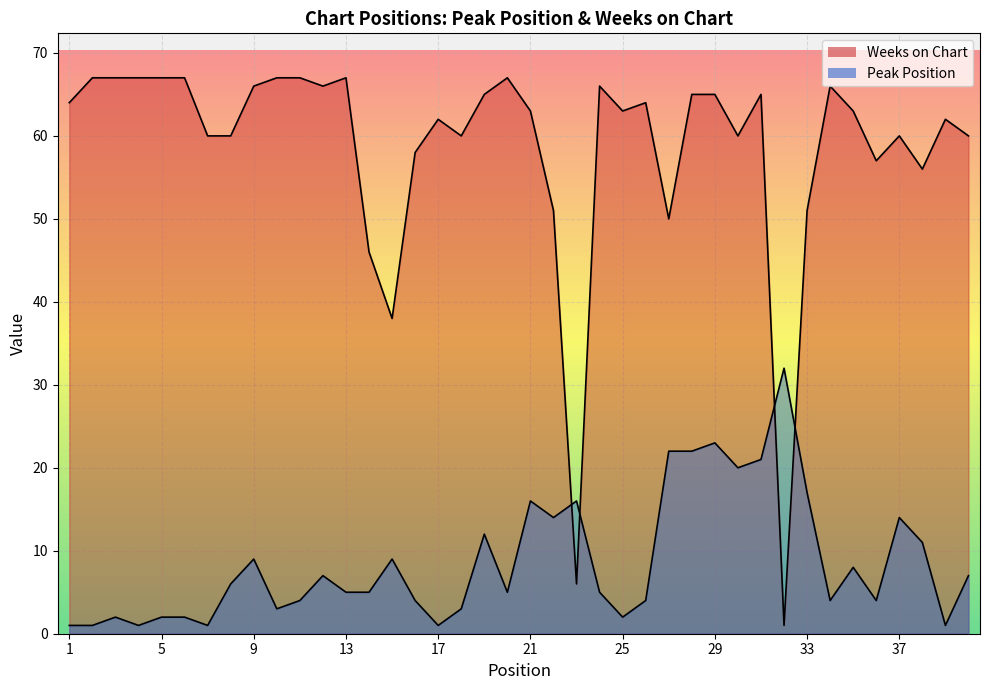

Is it true that Peak Position equals 57 at 32?

False